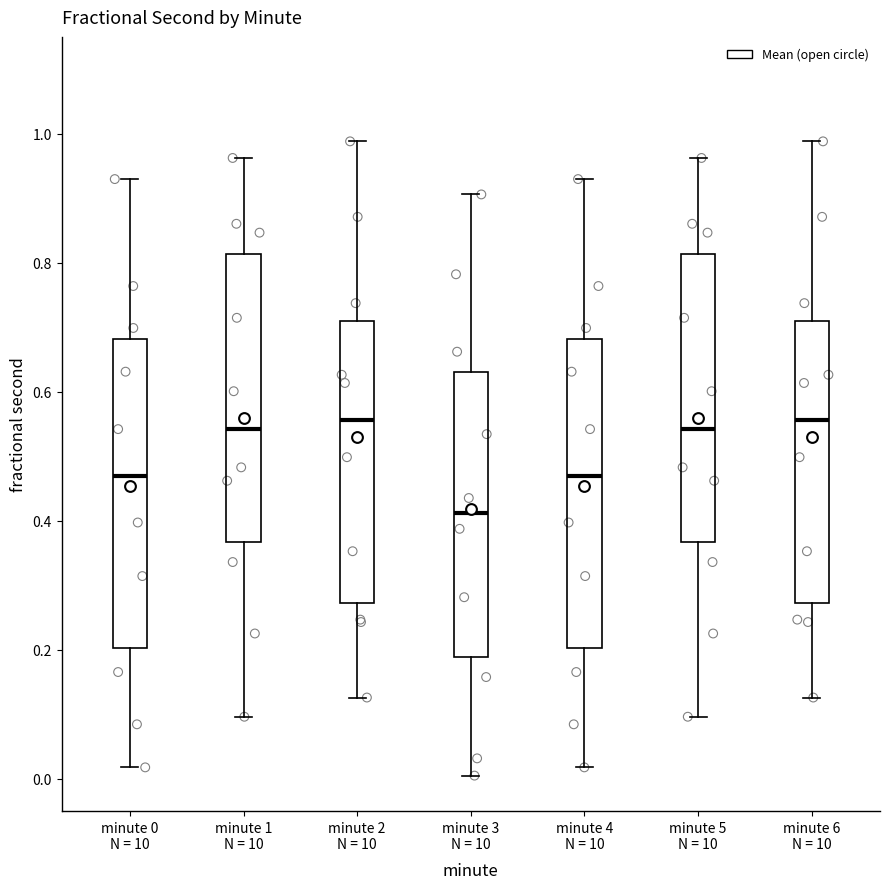

Which box has the lowest median line?

minute 3 N = 10